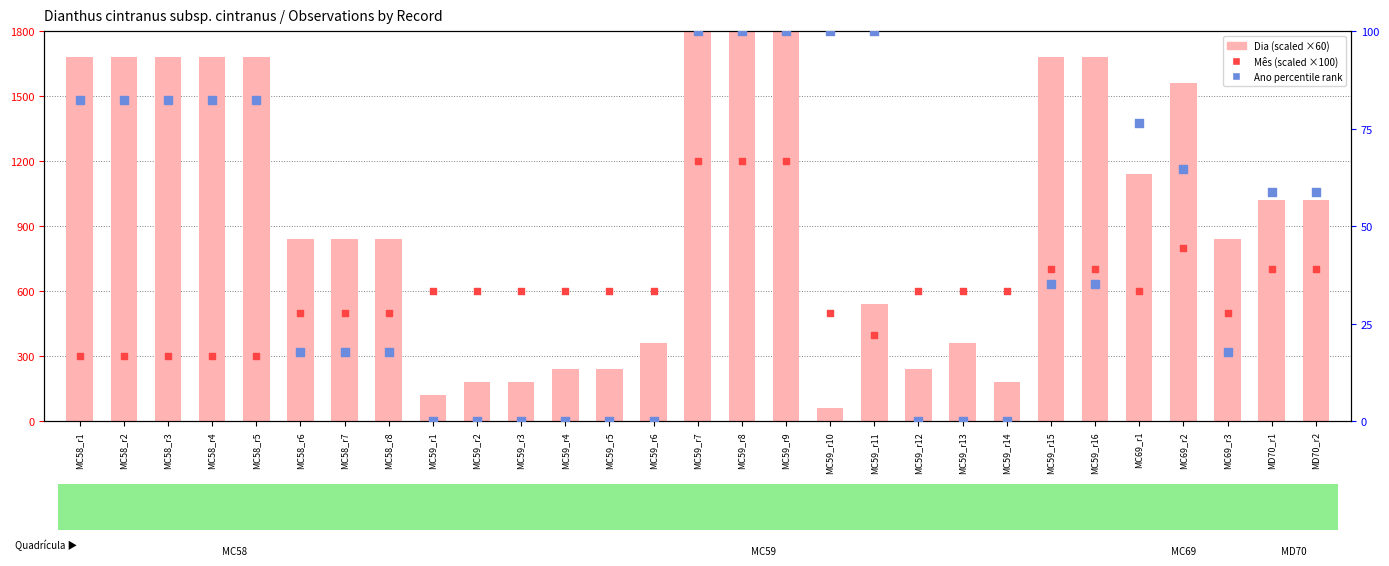

What is the total value across all series at MC59_r1?

720.0